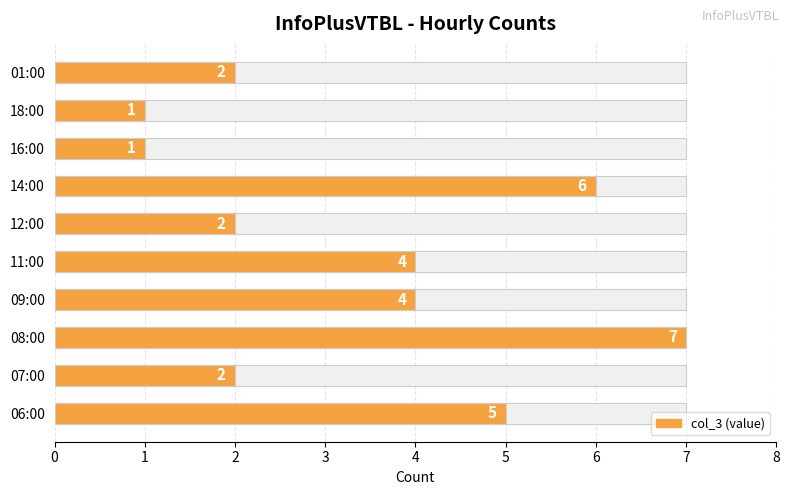

List the labels in order of value, smallest first.

16:00, 18:00, 07:00, 12:00, 01:00, 09:00, 11:00, 06:00, 14:00, 08:00